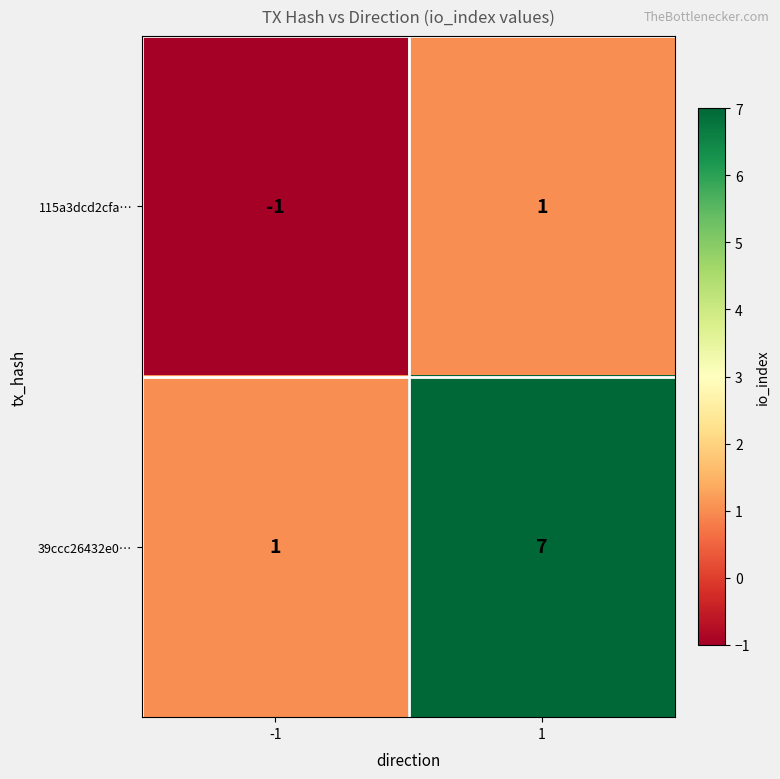

The value of 115a3dcd2cfa… at 1 is 0. True or false?

False